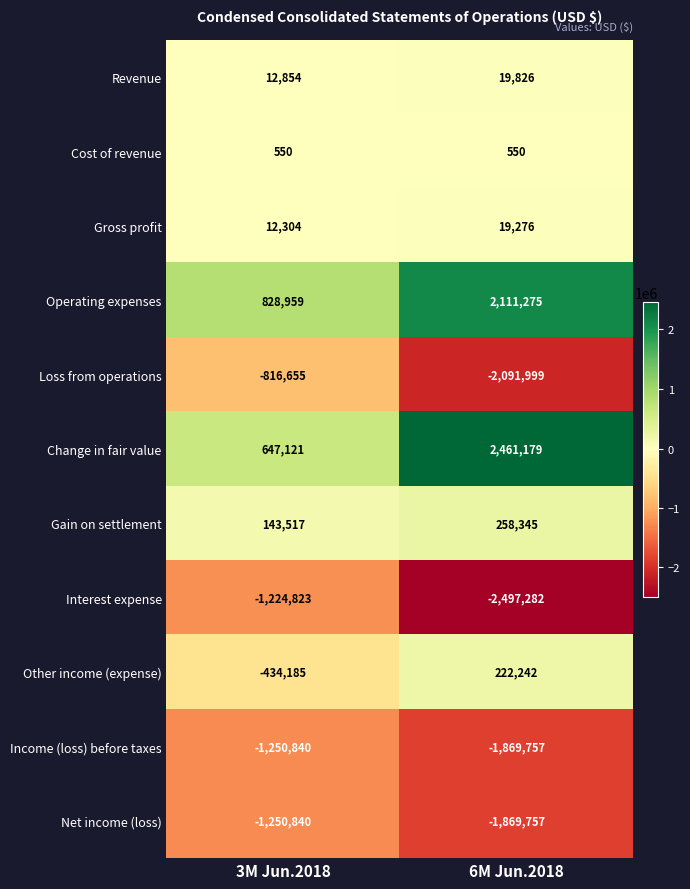

Which series has the largest total across all categories?

Change in fair value